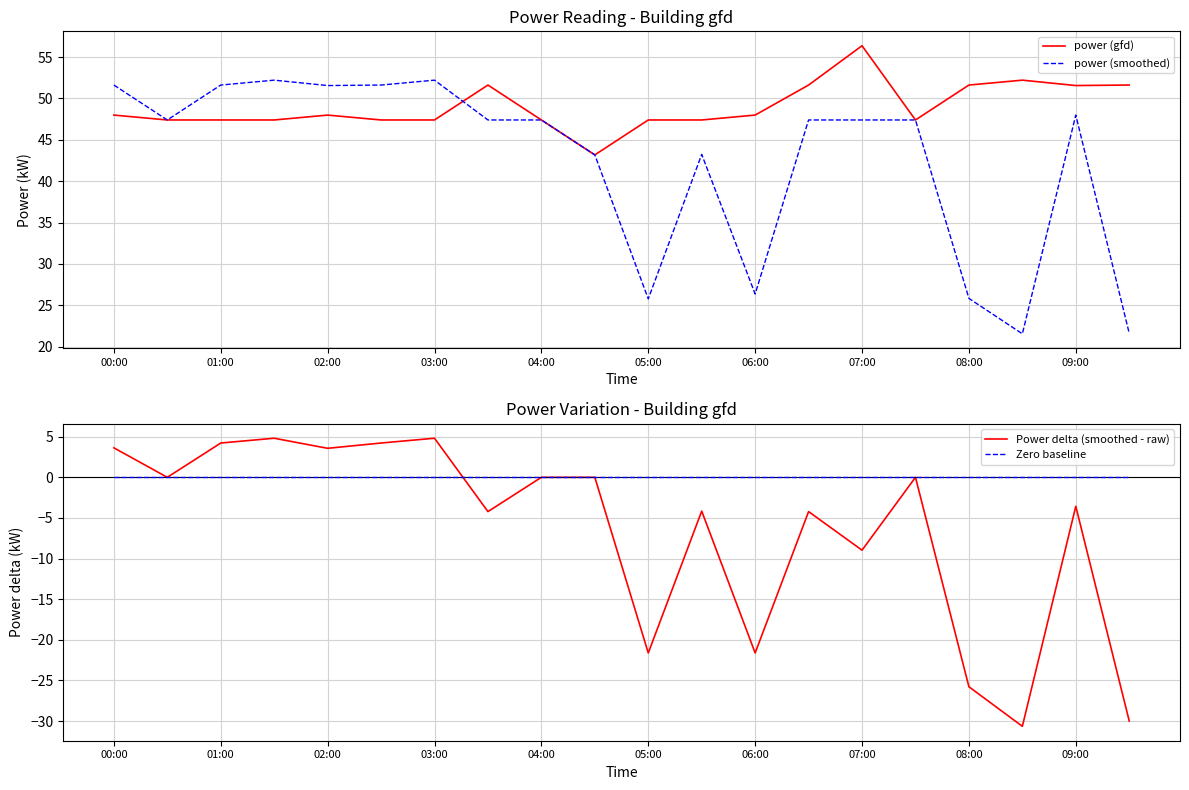

True or false: power (smoothed) has more than 1 interior local peaks.

True